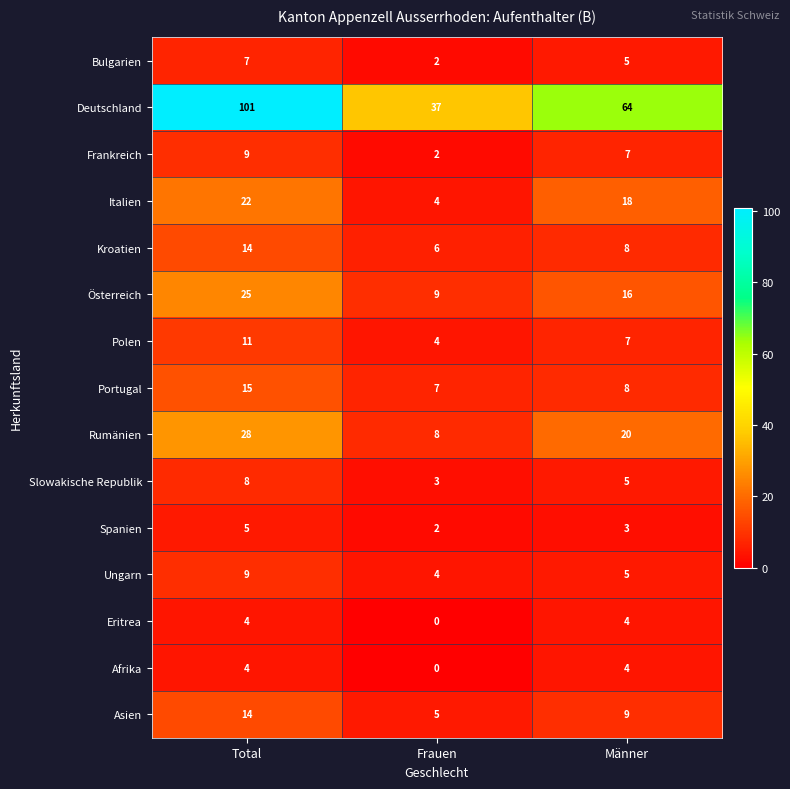

Which series has the largest total across all categories?

Deutschland